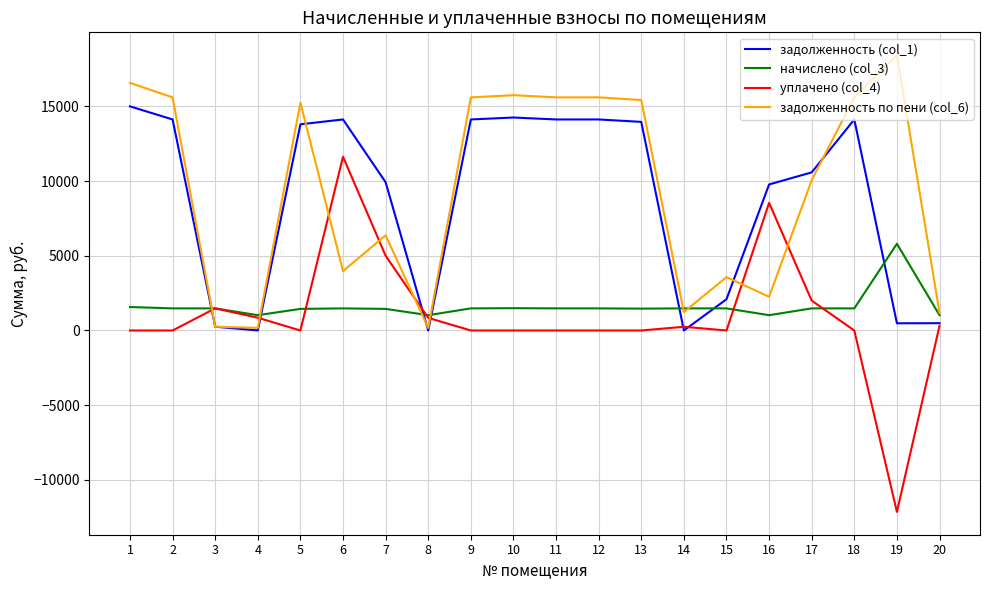

Rank the series by their maximum value, from lowest to highest.

начислено (col_3), уплачено (col_4), задолженность (col_1), задолженность по пени (col_6)